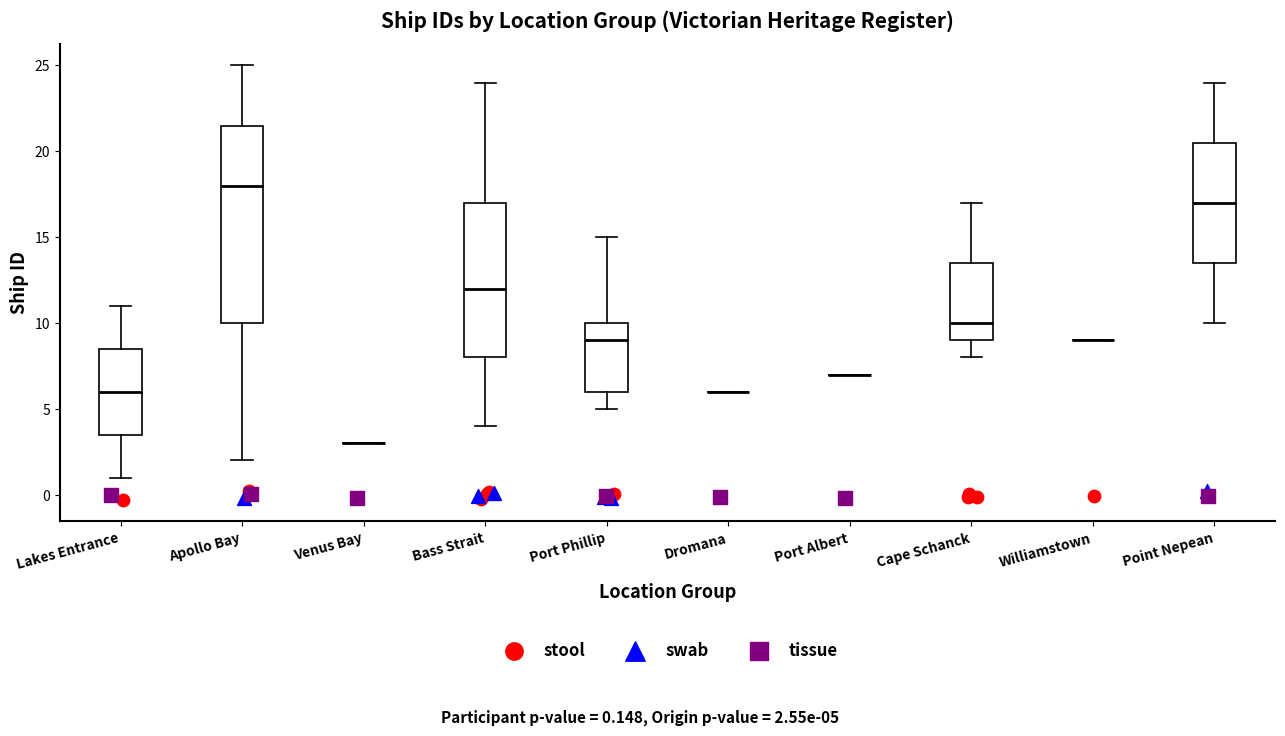

Which box is the tallest, from its lower edge to its upper edge?

Apollo Bay